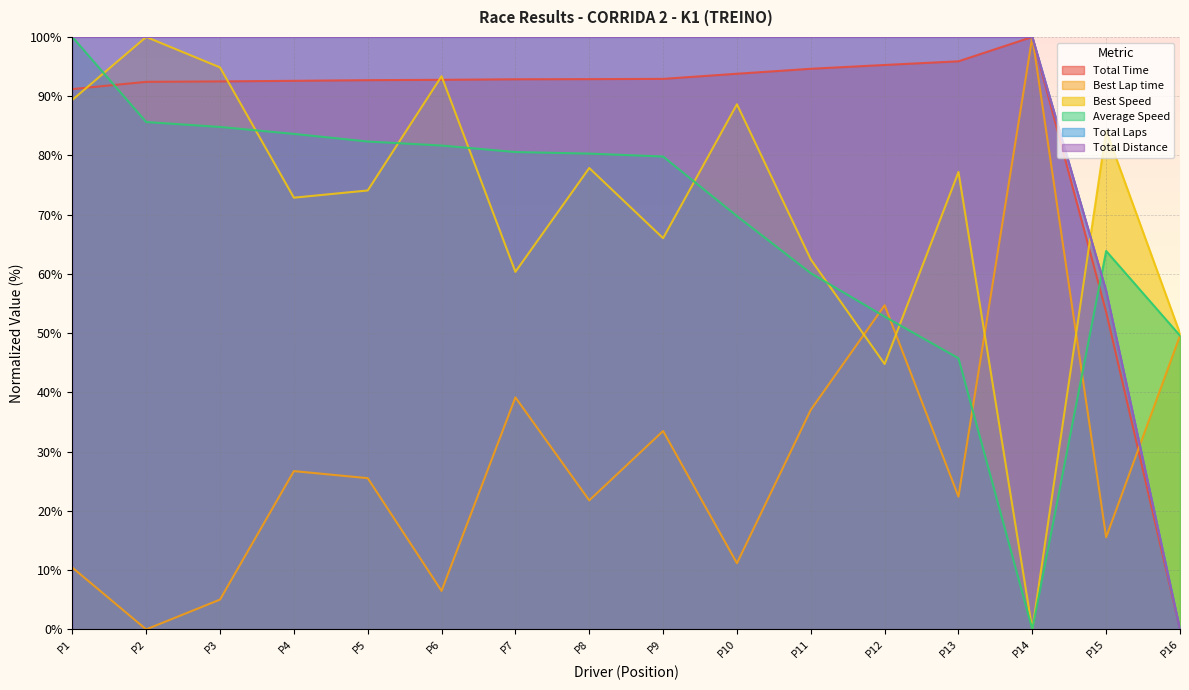

Which series has the widest spread of values?

Total Time